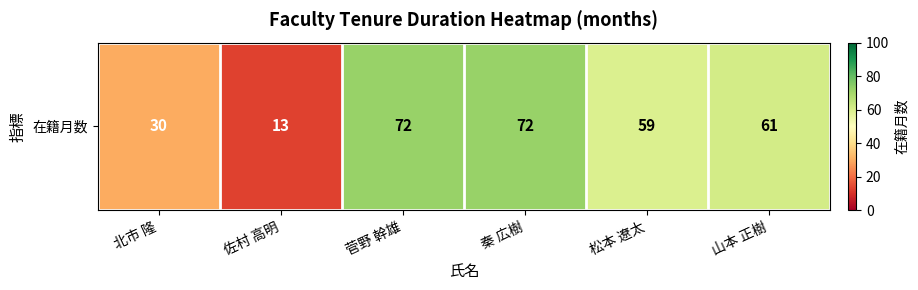

Count the number of data series in this chart.

1